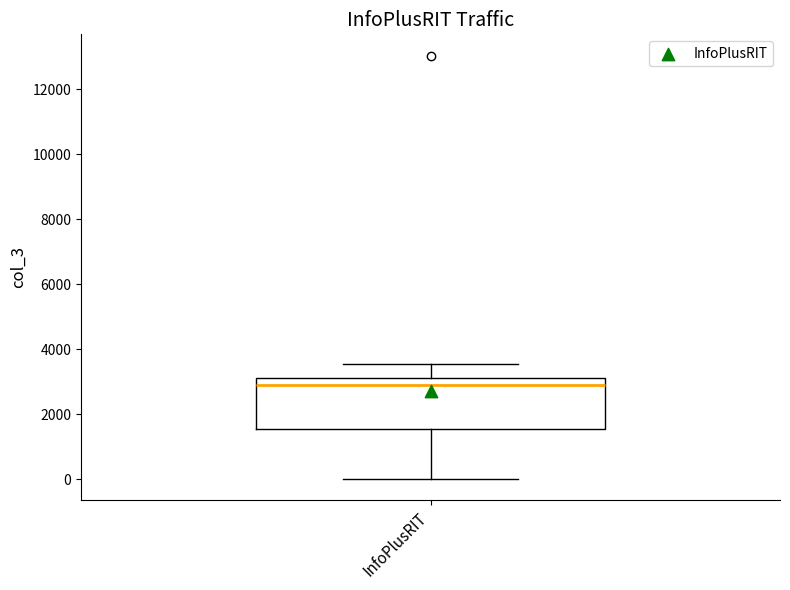

Read this box plot against the y-axis: the position of the median line, the range covered by the box, and the ends of both whiskers. The values are not printed on the chart, so give them approximately, as read against the axis.

median 3000, box 1600 to 3200, whiskers 0 to 3600